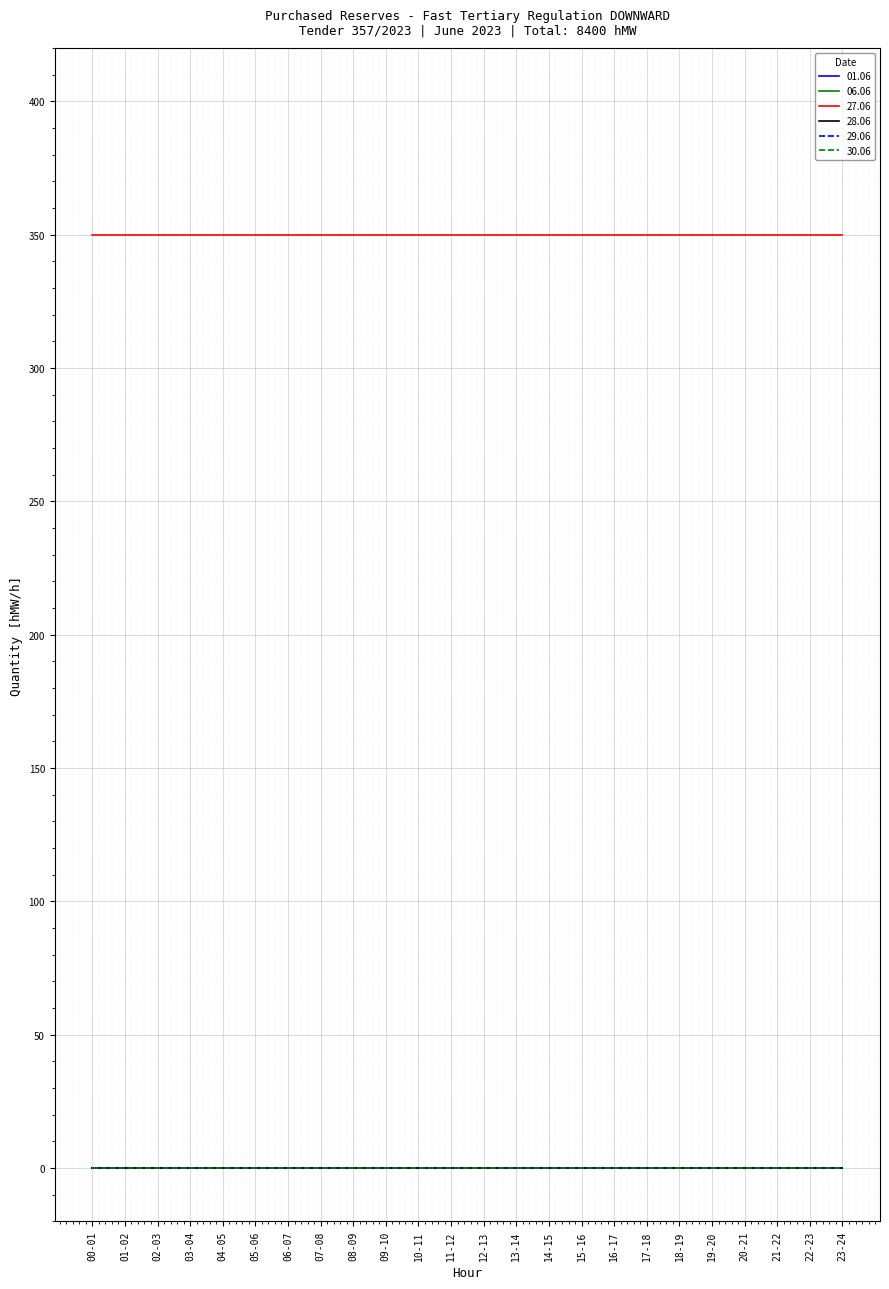

What is the label of the 24th point from the left?

23-24